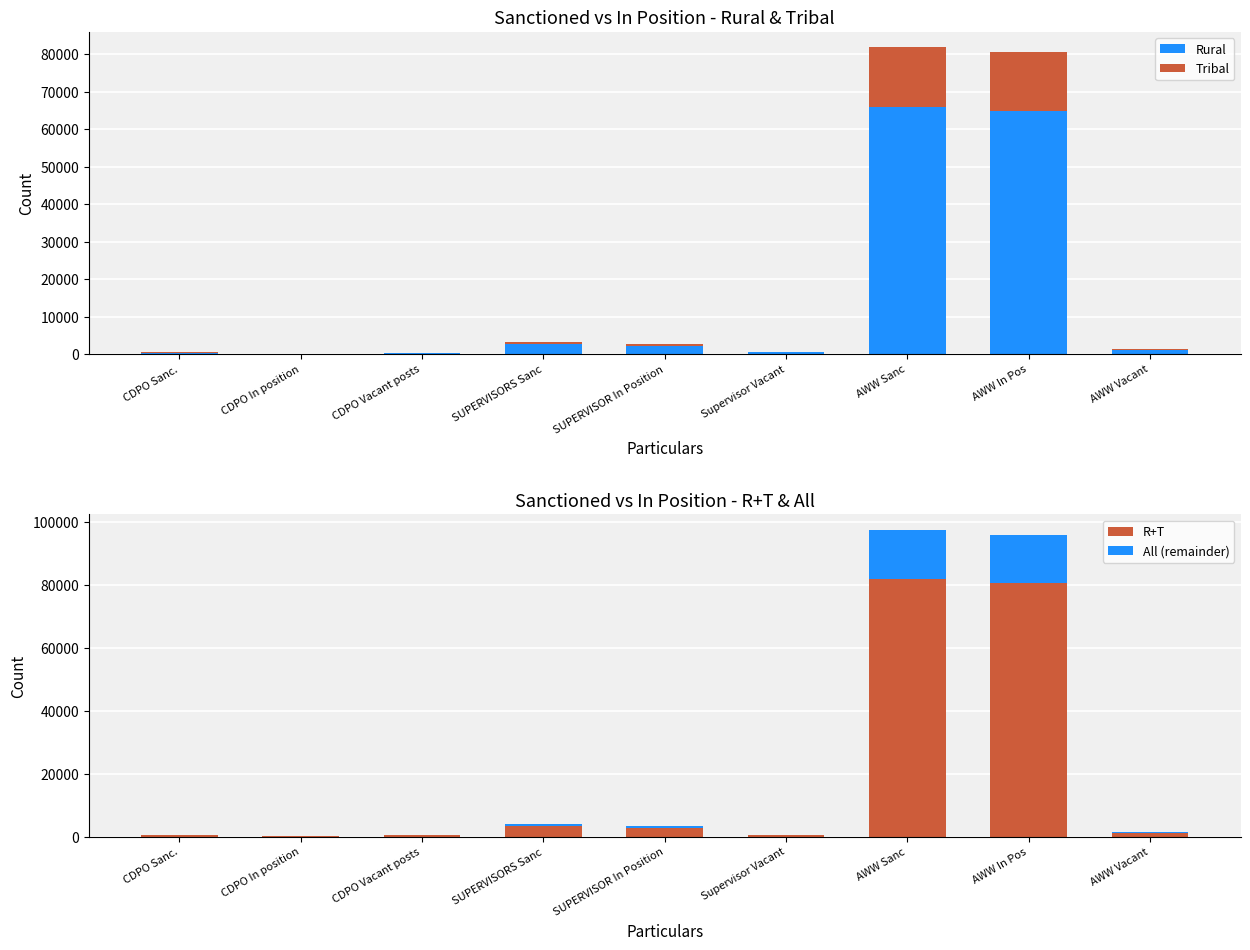

The Tribal series shows 43 at CDPO In position. True or false?

False